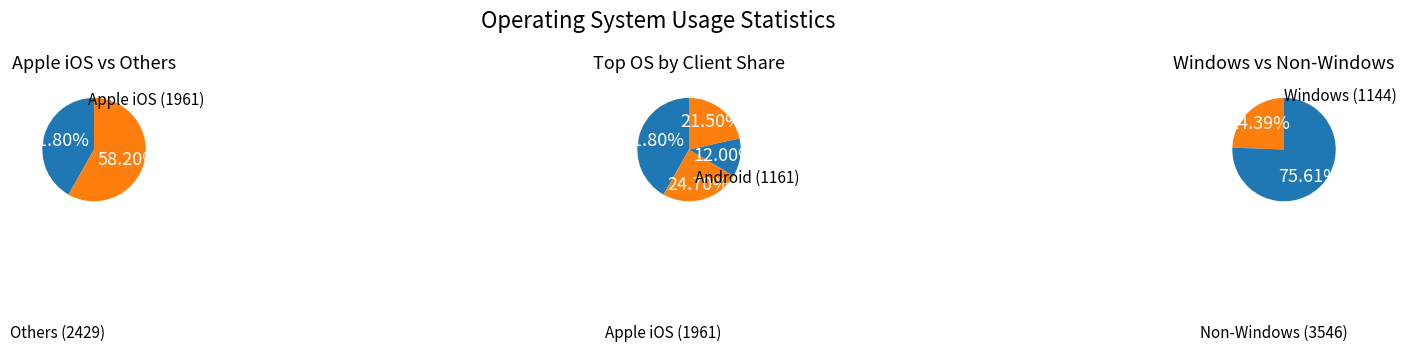

Approximately how many times larger is the value at Windows 8 compared to Apple iOS?

0.3